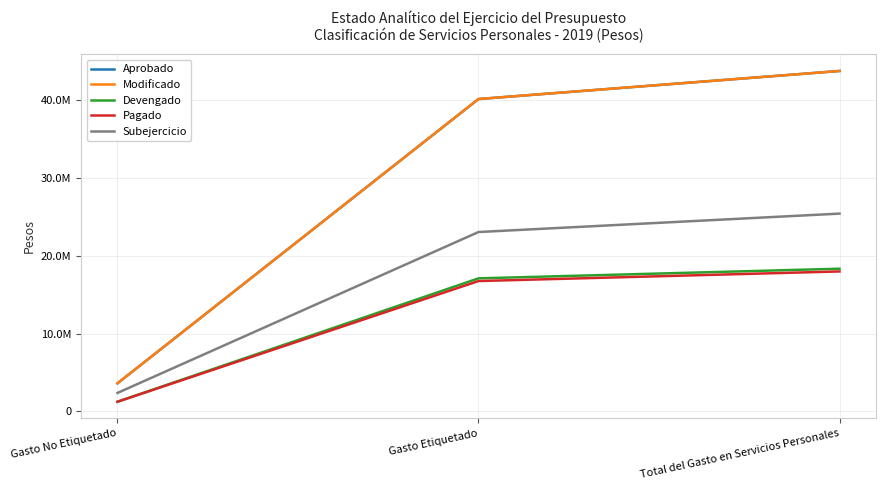

Is it true that Pagado equals 6381226.6 at Gasto Etiquetado?

False